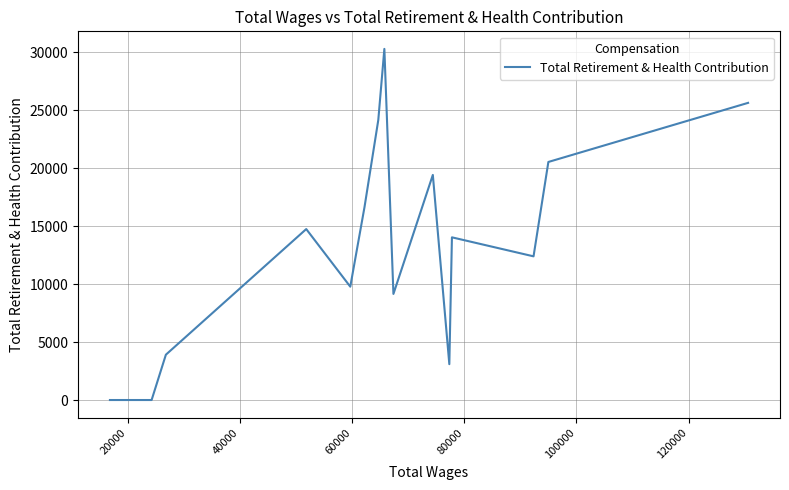

How many data points are less than 14039?

7